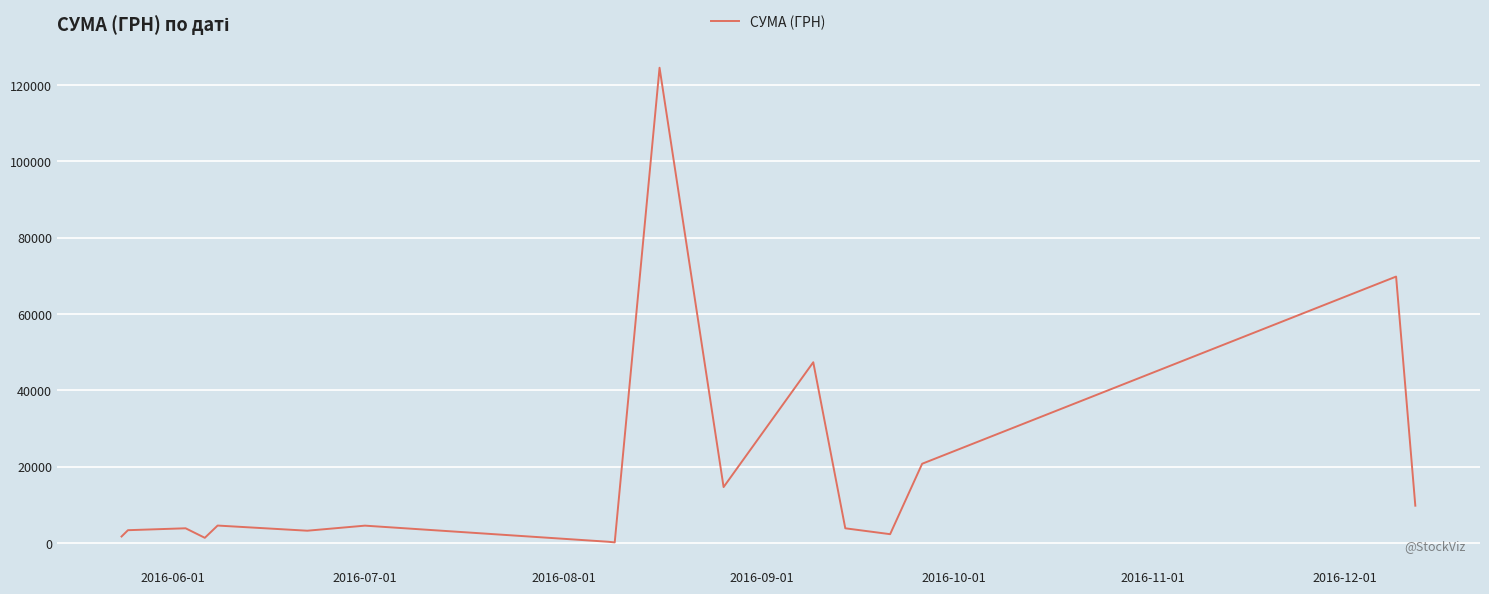

What is the greatest value displayed?

124534.0